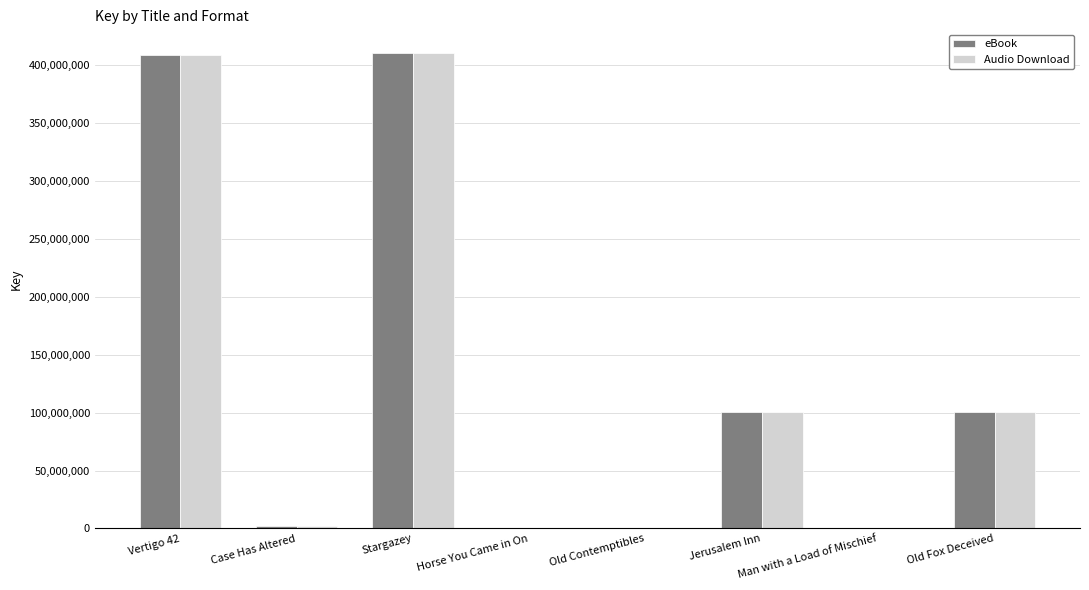

The Audio Download series shows 100243442 at Old Fox Deceived. True or false?

True